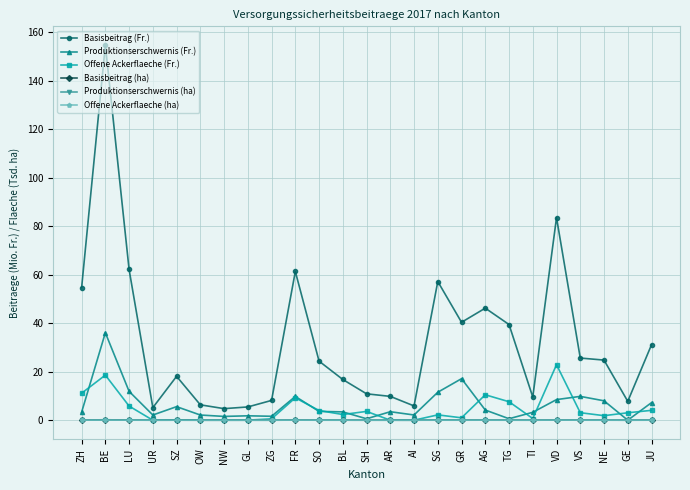

What is the label of the 9th point from the right?

GR